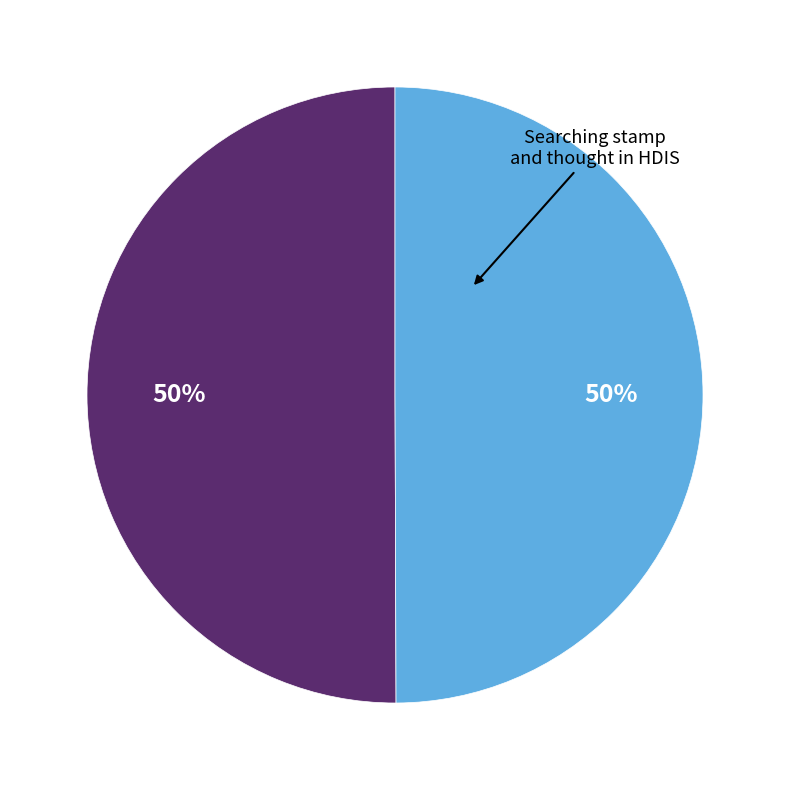

To the nearest percent, what is the average slice percentage?

50%